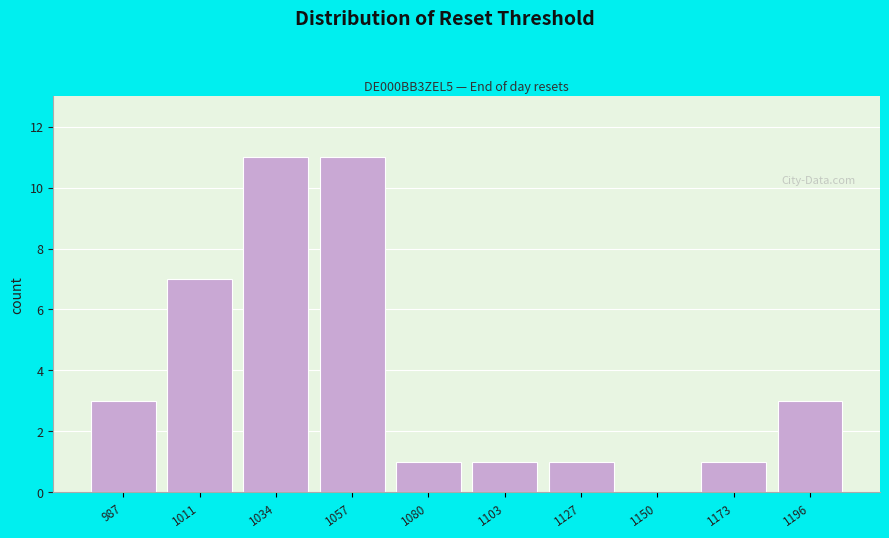

Reading left to right, what are all the values shown in this chart?

987=3	1011=7	1034=11	1057=11	1080=1	1103=1	1127=1	1150=0	1173=1	1196=3